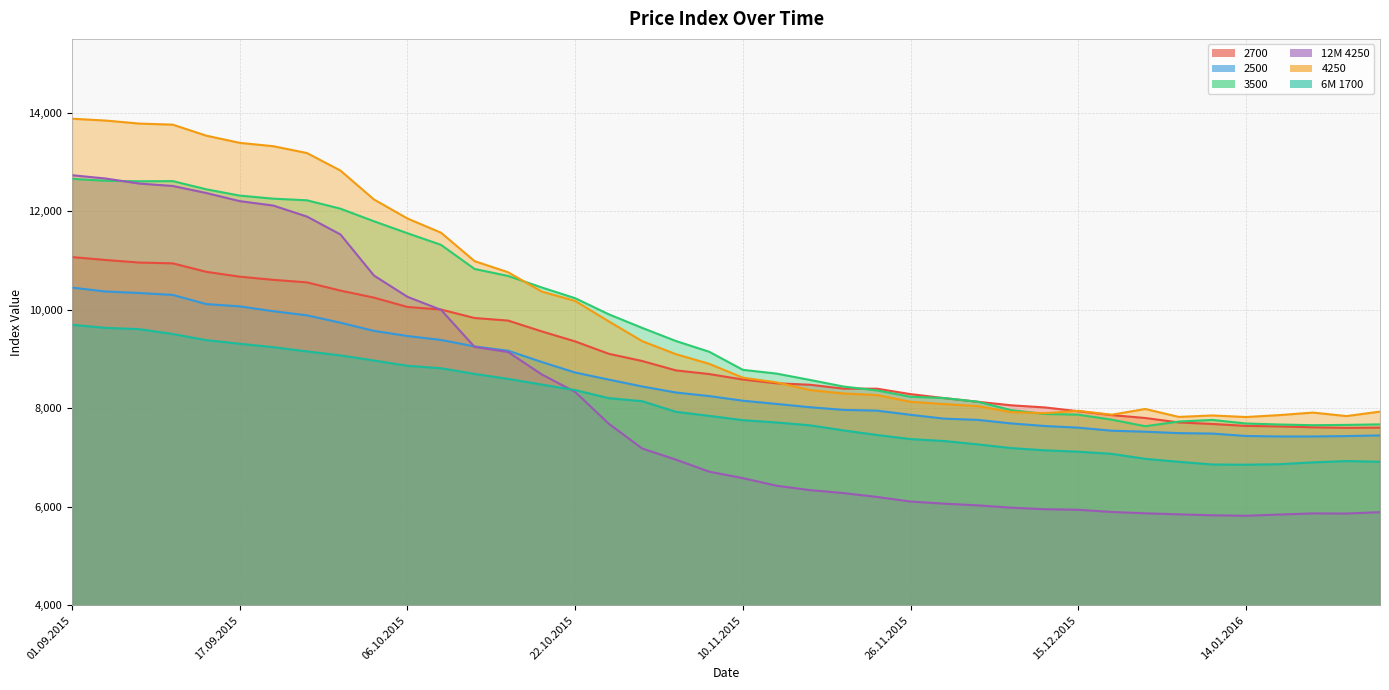

What is the spread (max minus min) of values at 15.09.2015?

4151